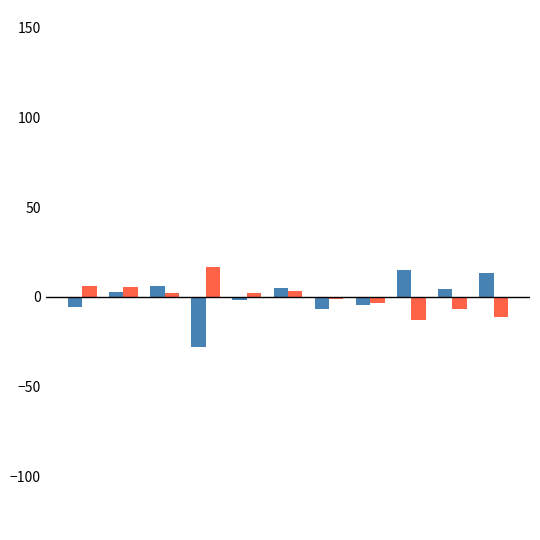

What is the smallest value displayed?

-27.9